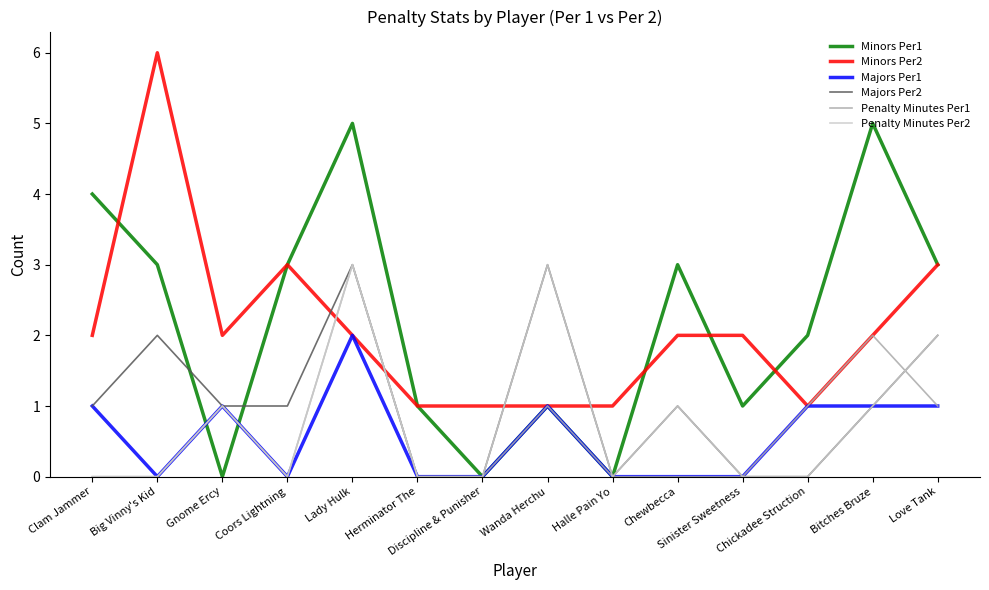

What is the spread (max minus min) of values at Herminator The?

1